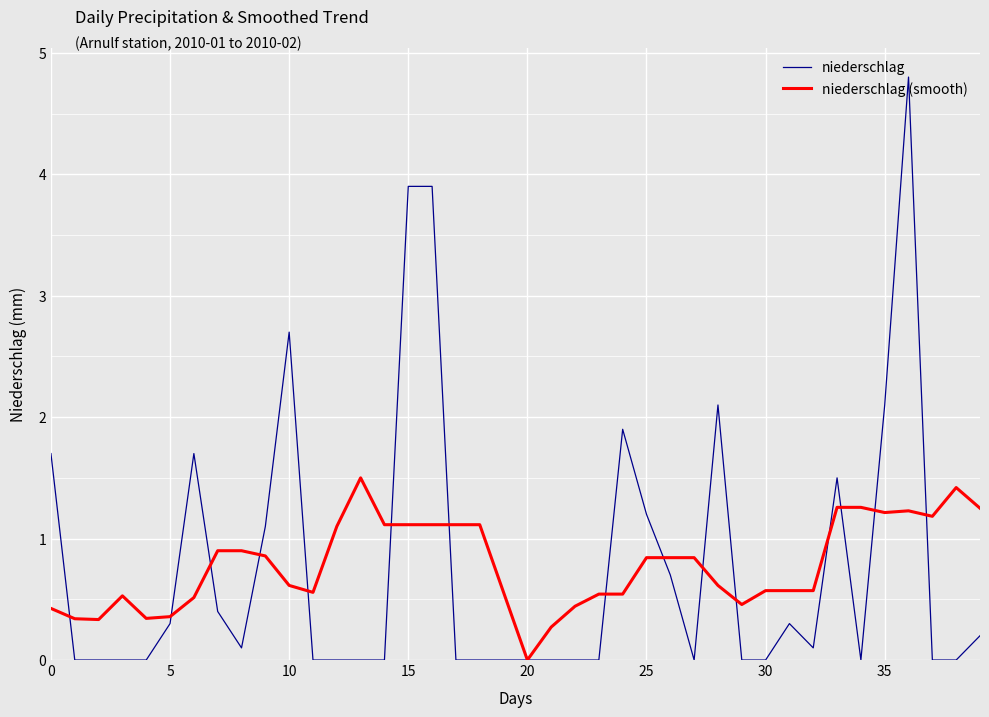

What is the greatest value displayed?

4.8